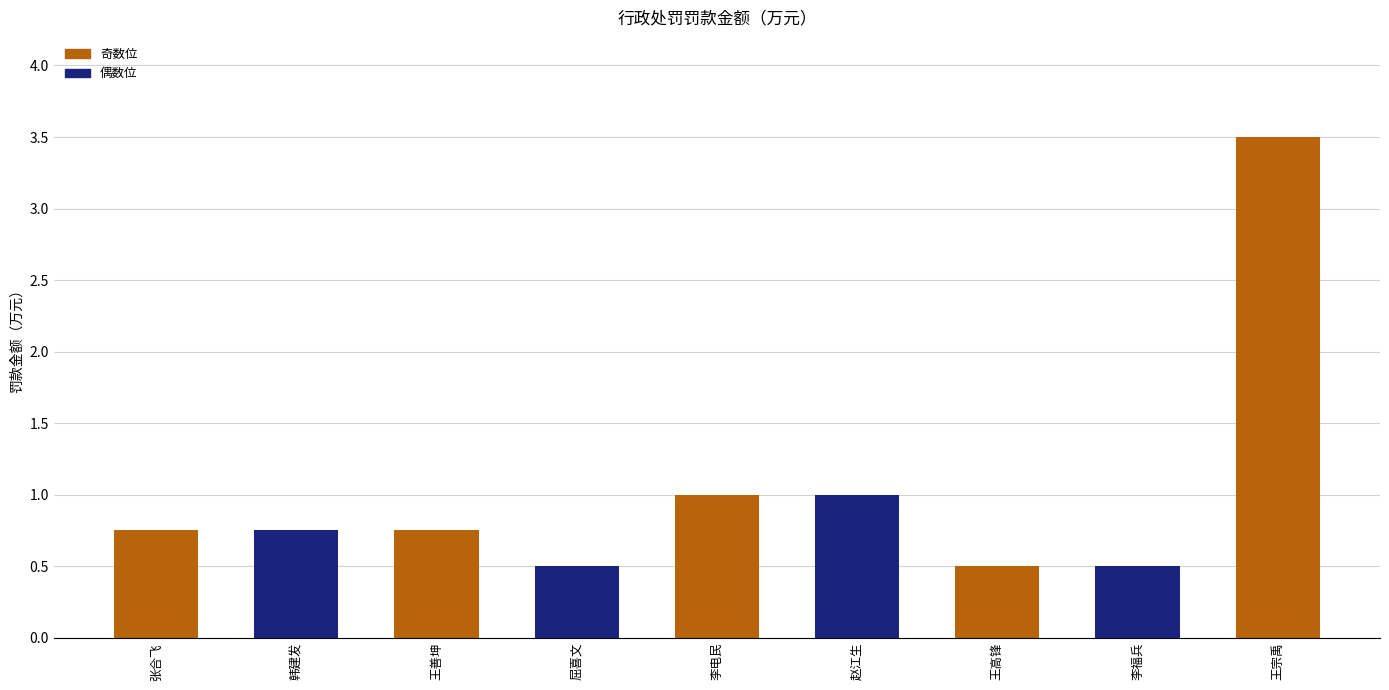

At which category does the chart reach its peak across all series?

王宗禹